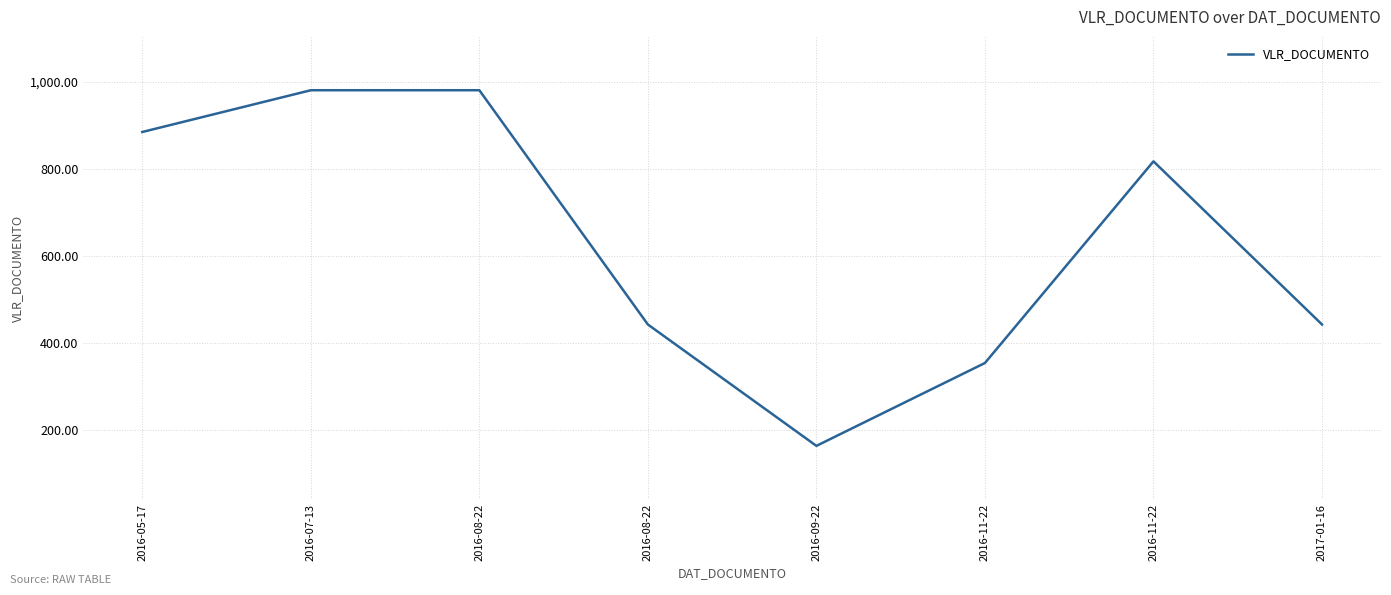

What is the label of the 8th point from the right?

2016-05-17